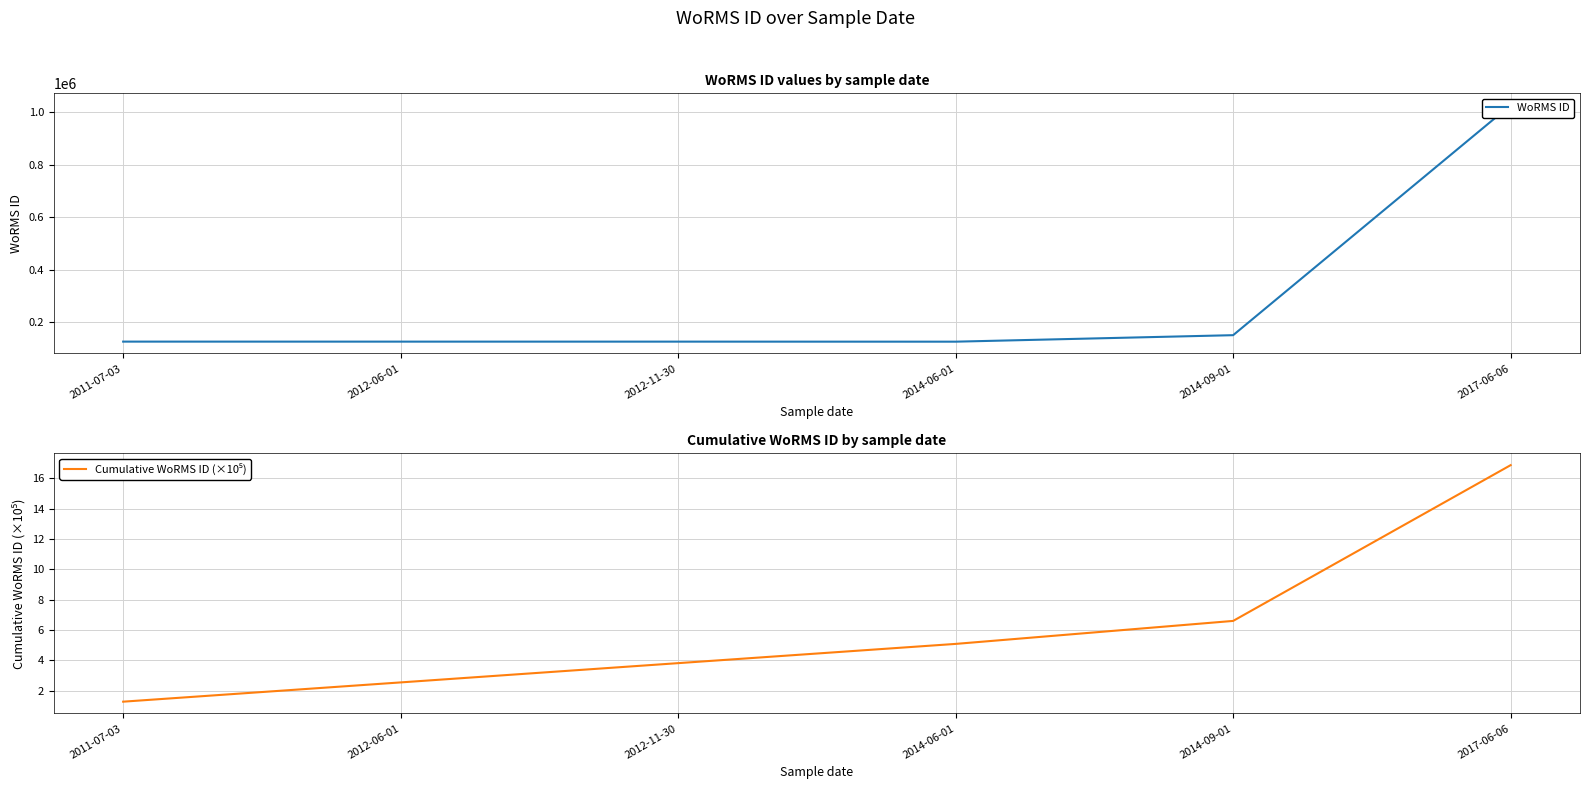

What is the value of the WoRMS ID point at the 1st from the left?

127036.0